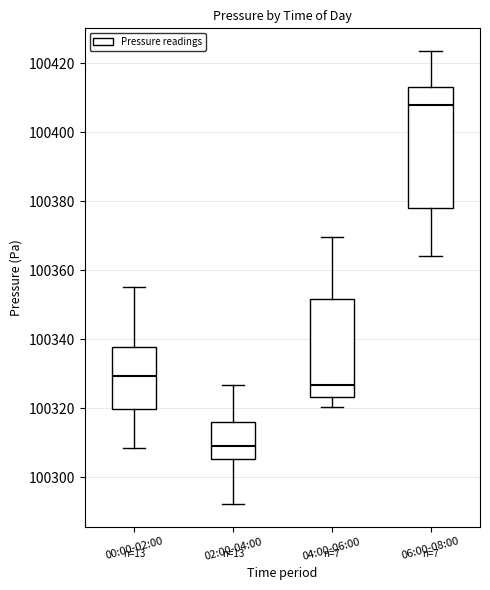

Reading left to right, read every box against the y-axis: the position of its median line, the range the box covers, and the ends of its whiskers. The values are not printed on the chart, so give them approximately, as read against the axis.

00:00-02:00: median 100330, box 100320 to 100338, whiskers 100308 to 100356
02:00-04:00: median 100310, box 100306 to 100316, whiskers 100292 to 100326
04:00-06:00: median 100326, box 100324 to 100352, whiskers 100320 to 100370
06:00-08:00: median 100408, box 100378 to 100414, whiskers 100364 to 100424